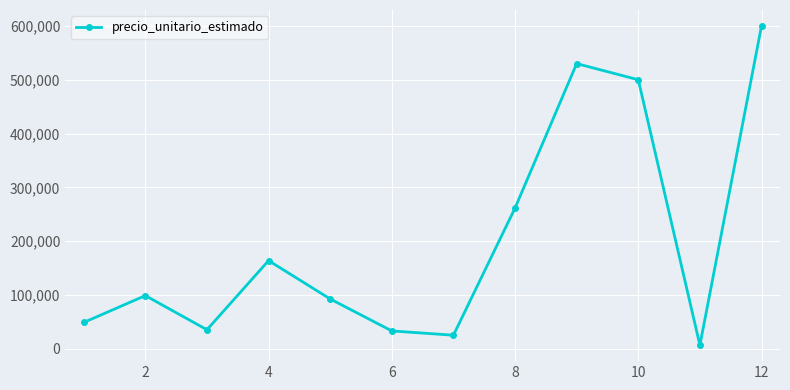

What is the sum of all values?

2394702